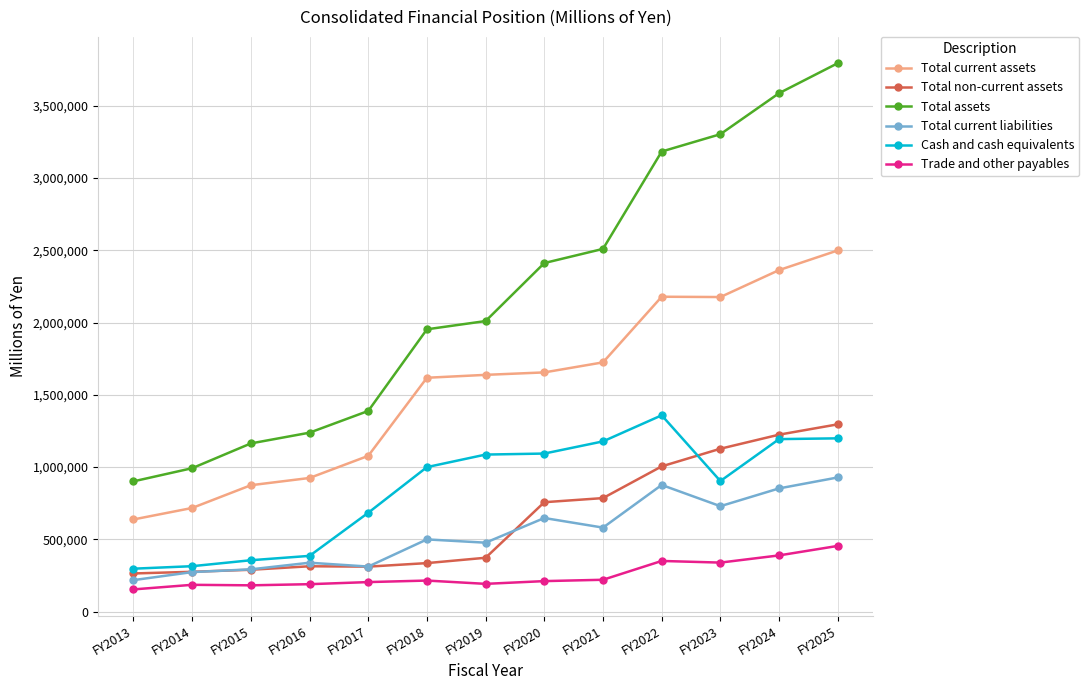

What is the value of the Total current liabilities point at the 3rd from the left?

292242